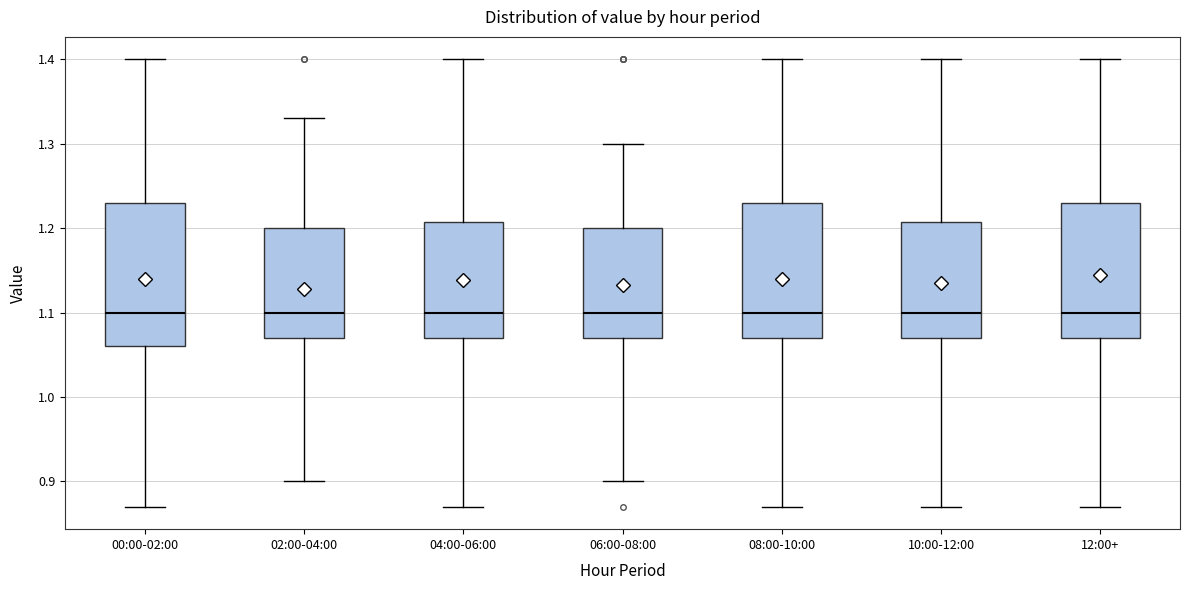

Reading left to right, read every box against the y-axis: the position of its median line, the range the box covers, and the ends of its whiskers. The values are not printed on the chart, so give them approximately, as read against the axis.

00:00-02:00: median 1.10, box 1.06 to 1.23, whiskers 0.87 to 1.40
02:00-04:00: median 1.10, box 1.07 to 1.20, whiskers 0.90 to 1.33
04:00-06:00: median 1.10, box 1.07 to 1.21, whiskers 0.87 to 1.40
06:00-08:00: median 1.10, box 1.07 to 1.20, whiskers 0.90 to 1.30
08:00-10:00: median 1.10, box 1.07 to 1.23, whiskers 0.87 to 1.40
10:00-12:00: median 1.10, box 1.07 to 1.21, whiskers 0.87 to 1.40
12:00+: median 1.10, box 1.07 to 1.23, whiskers 0.87 to 1.40